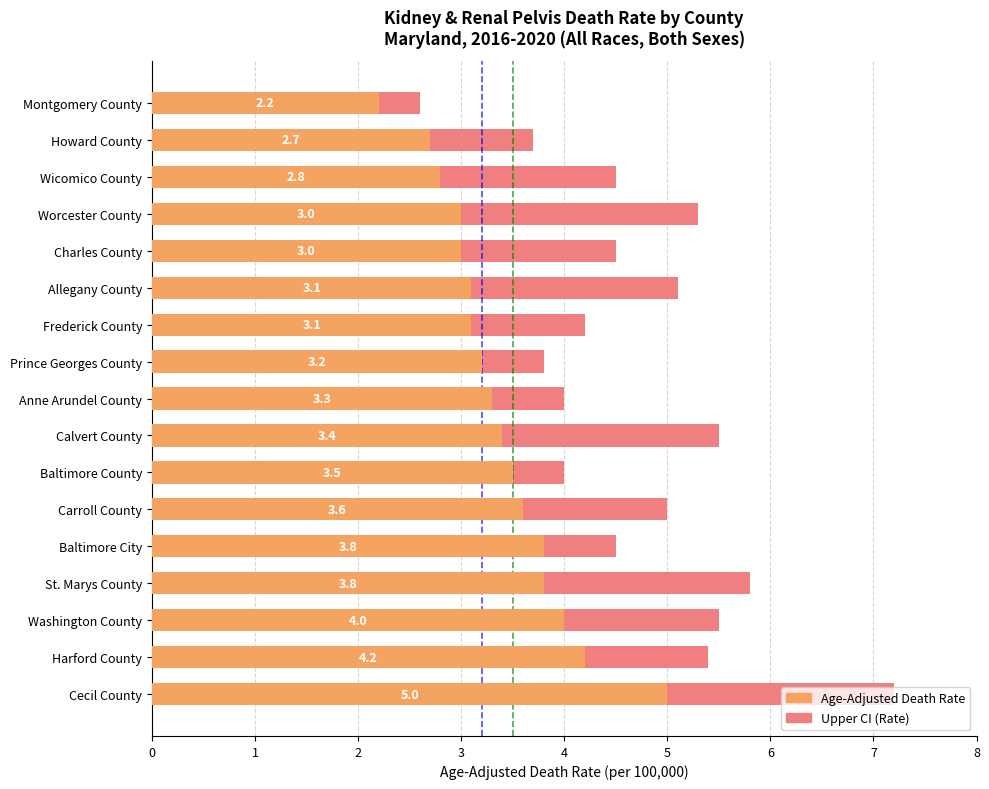

What is the difference between the Upper CI (Rate) values at Allegany County and Frederick County?

0.9